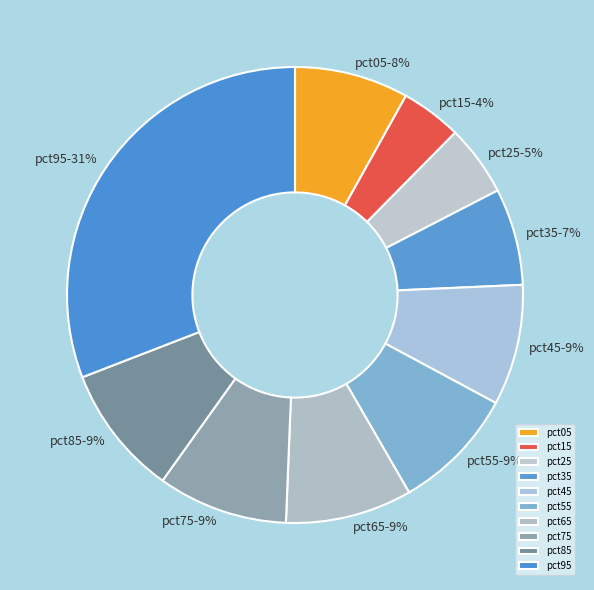

True or false: pct05 accounts for 8% of the total.

True